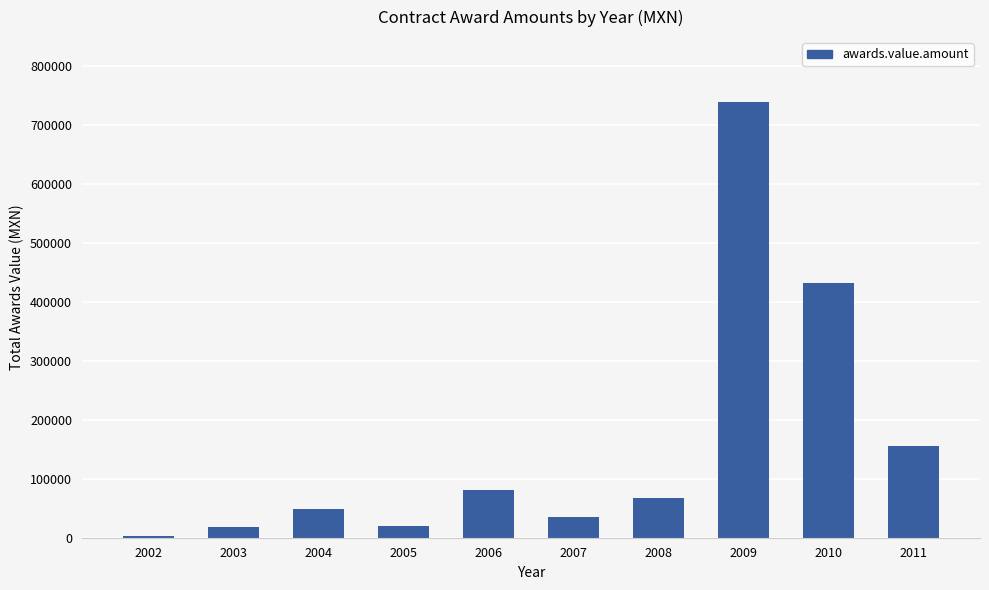

What is the difference between the maximum and second lowest values?

719394.2